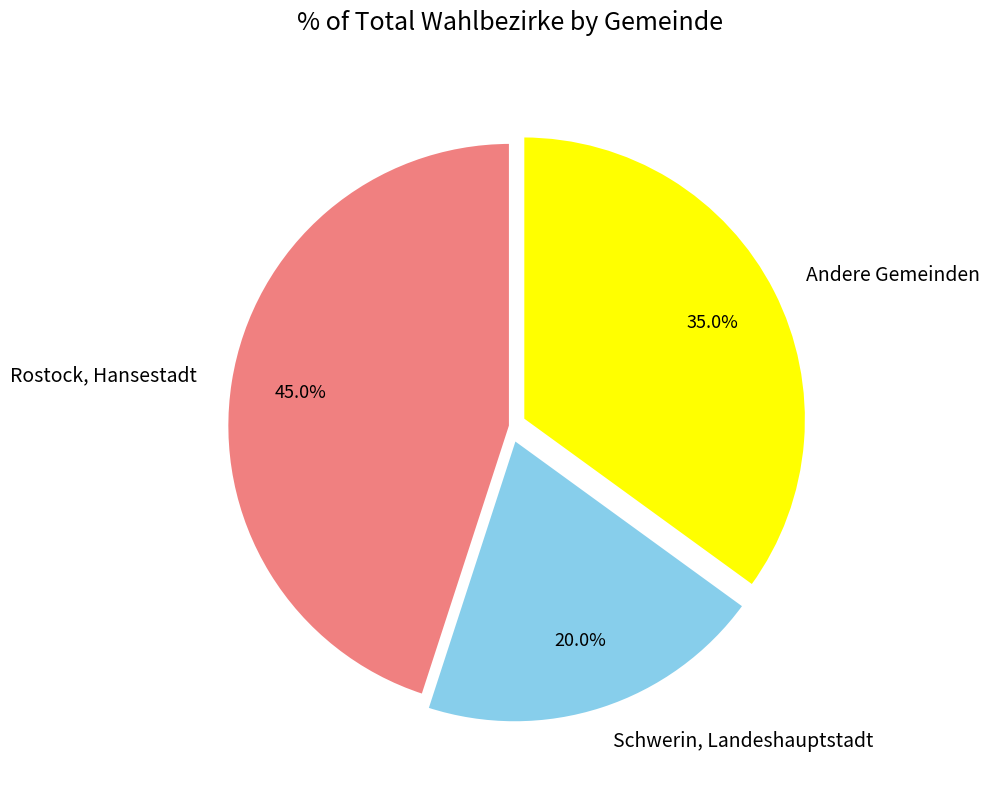

To the nearest percent, what is the average slice percentage?

33%